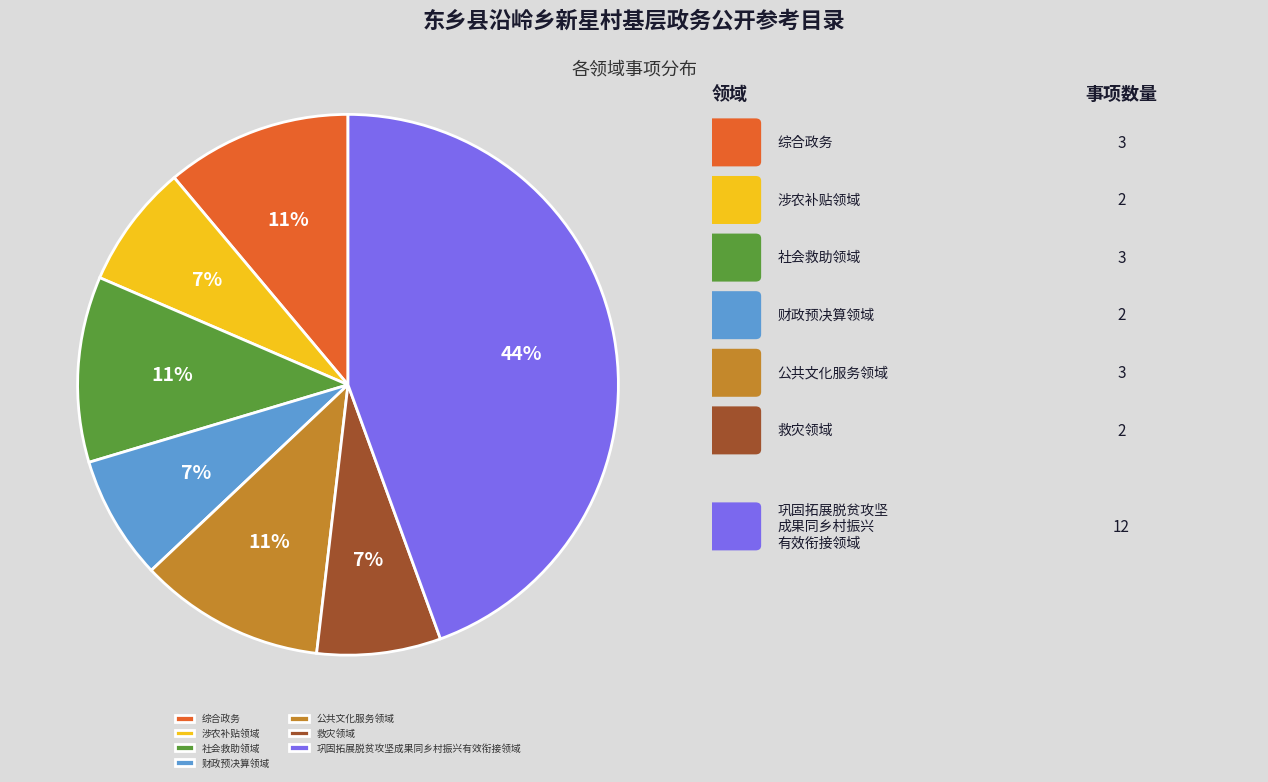

The 财政预决算领域 slice represents 14% of the pie. True or false?

False